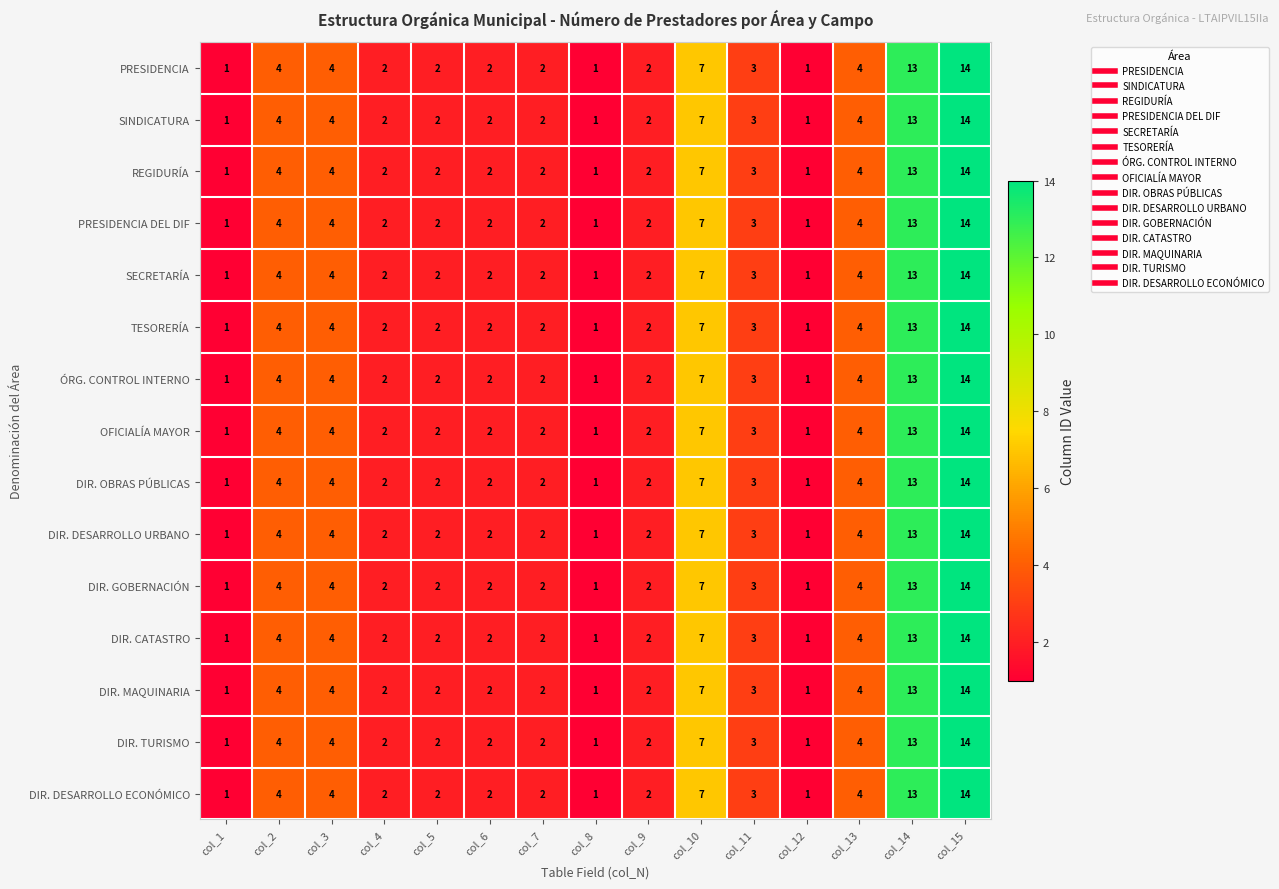

At which category does the chart reach its peak across all series?

col_15